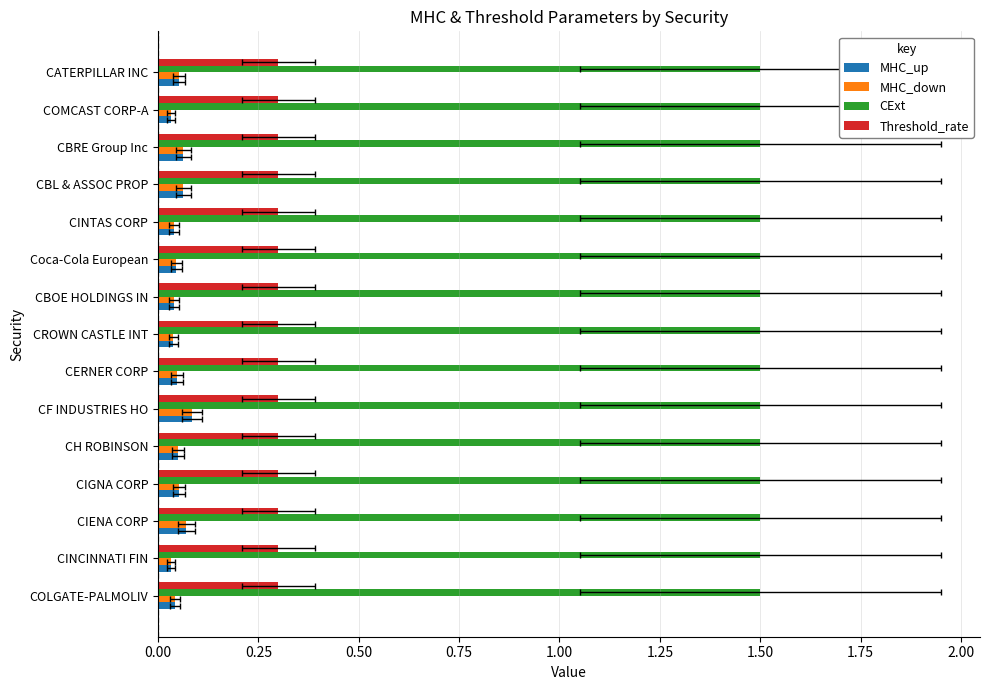

At how many categories does at least one series exceed 0?

15